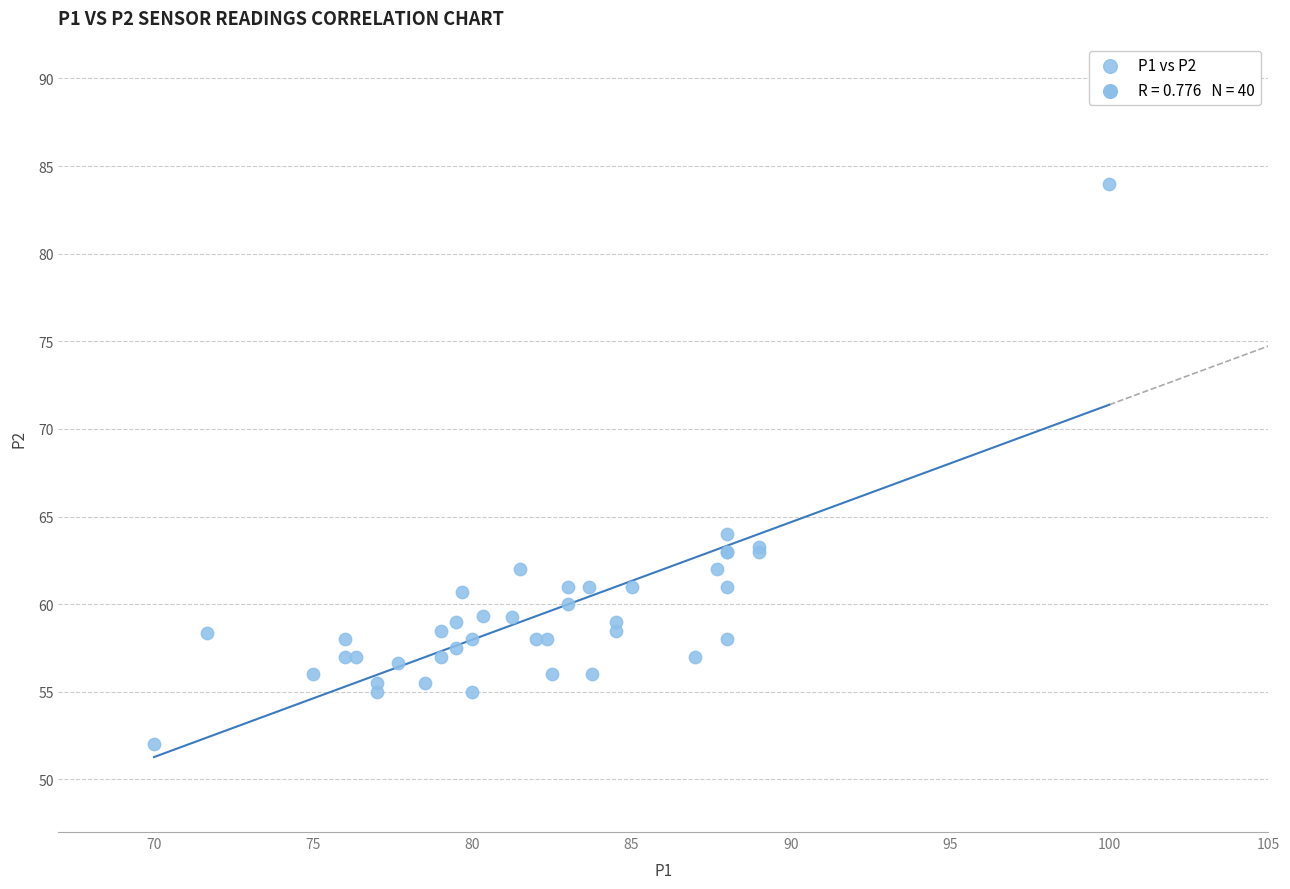

What Y value in the scatter plot is closest to 68?

64.0